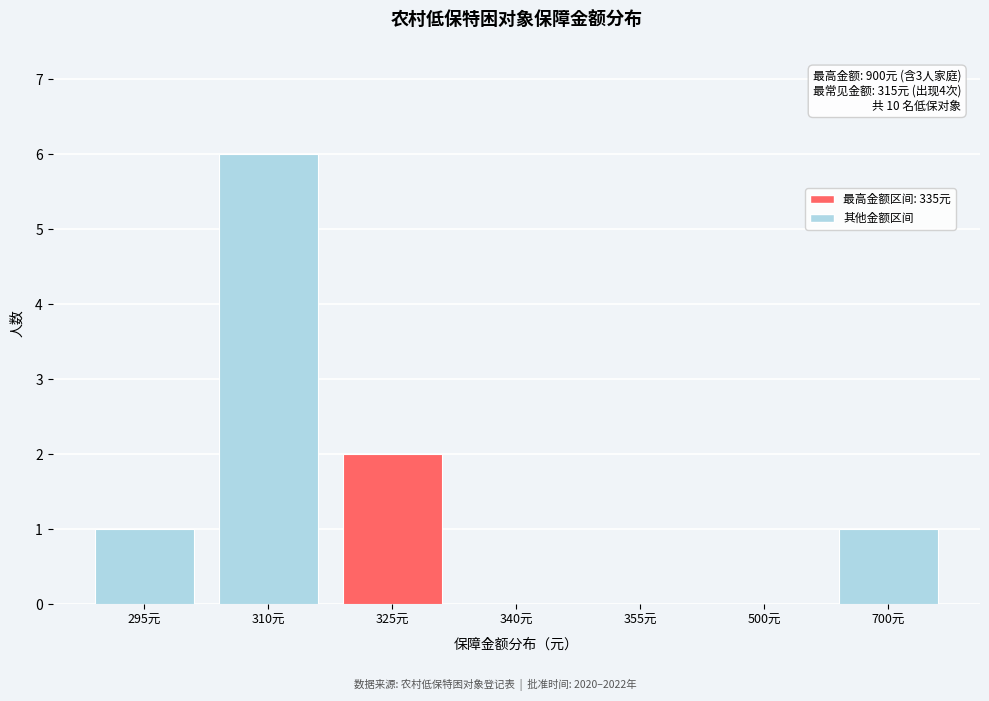

Reading left to right, extract all data points from this chart.

295元=1	310元=6	325元=2	340元=0	355元=0	500元=0	700元=1